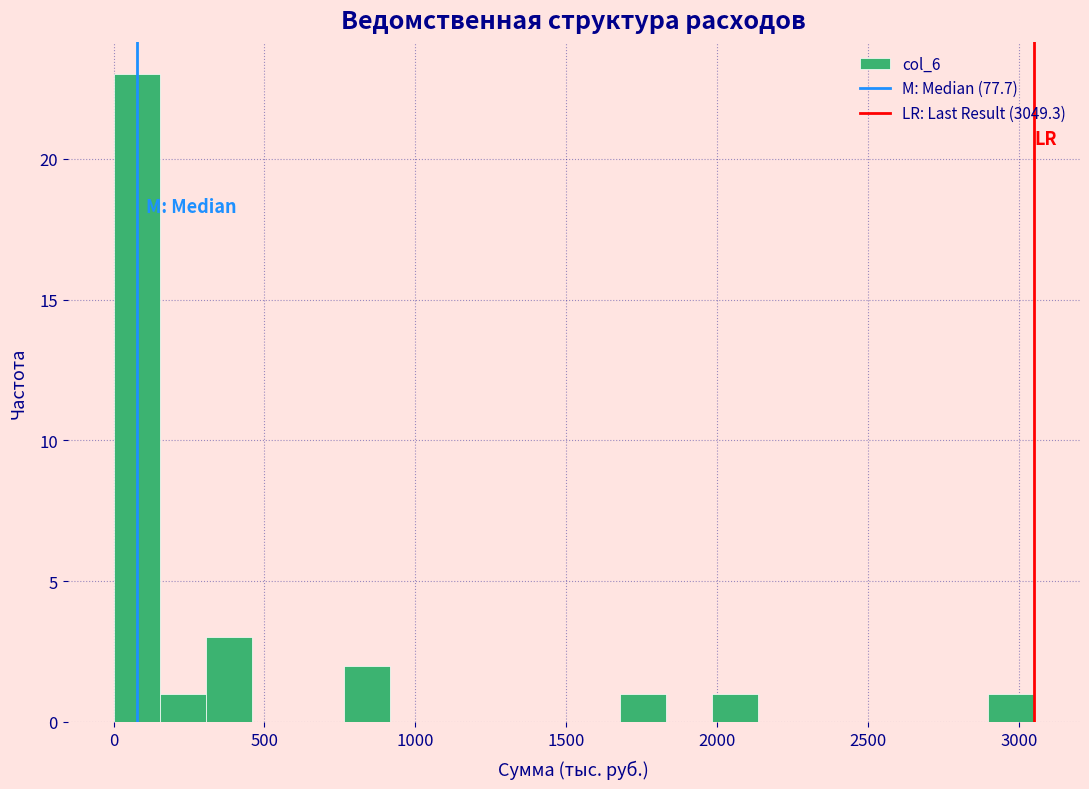

Around what value on the x-axis is the tallest bar? Give the approximate position of its centre, as read against the axis.

100